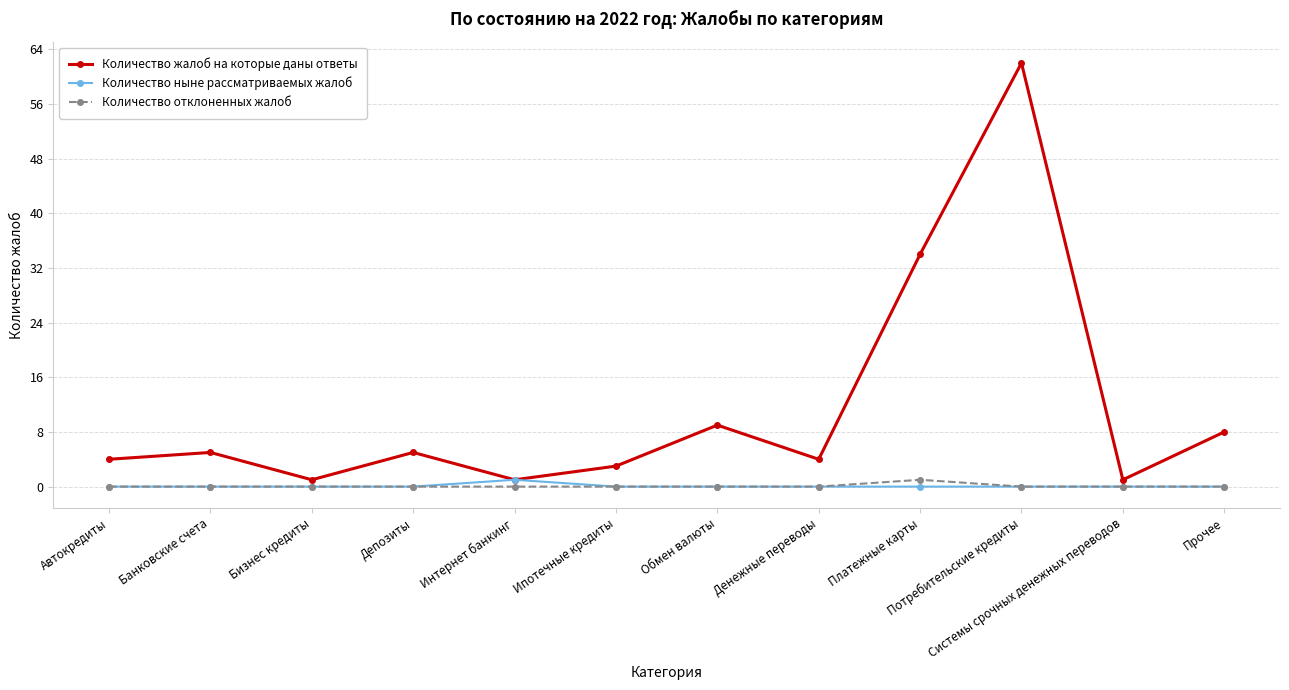

The value of Количество отклоненных жалоб at Интернет банкинг is 0. True or false?

True